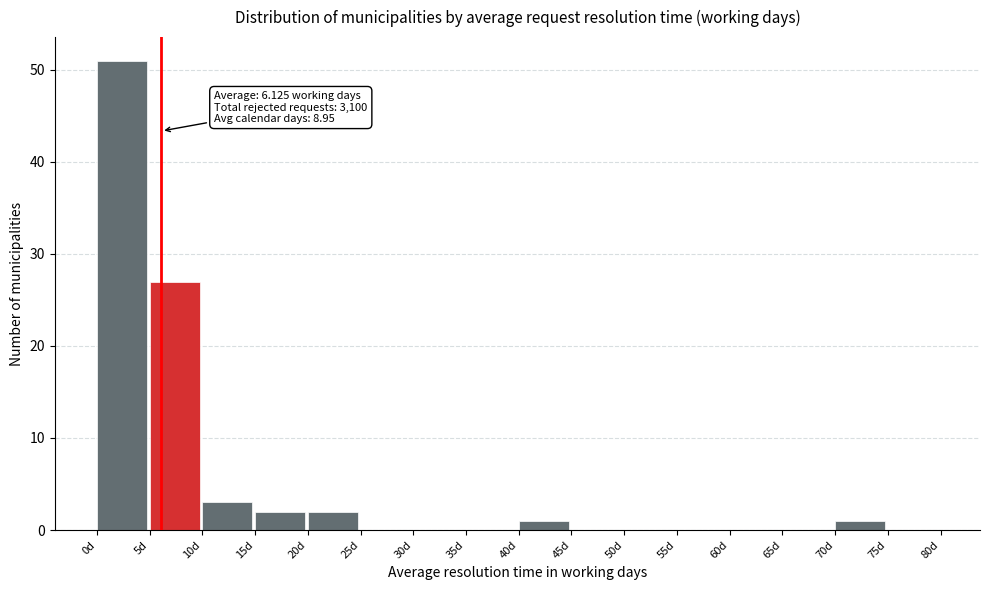

Which range on the x-axis has the tallest bar?

0 to 5